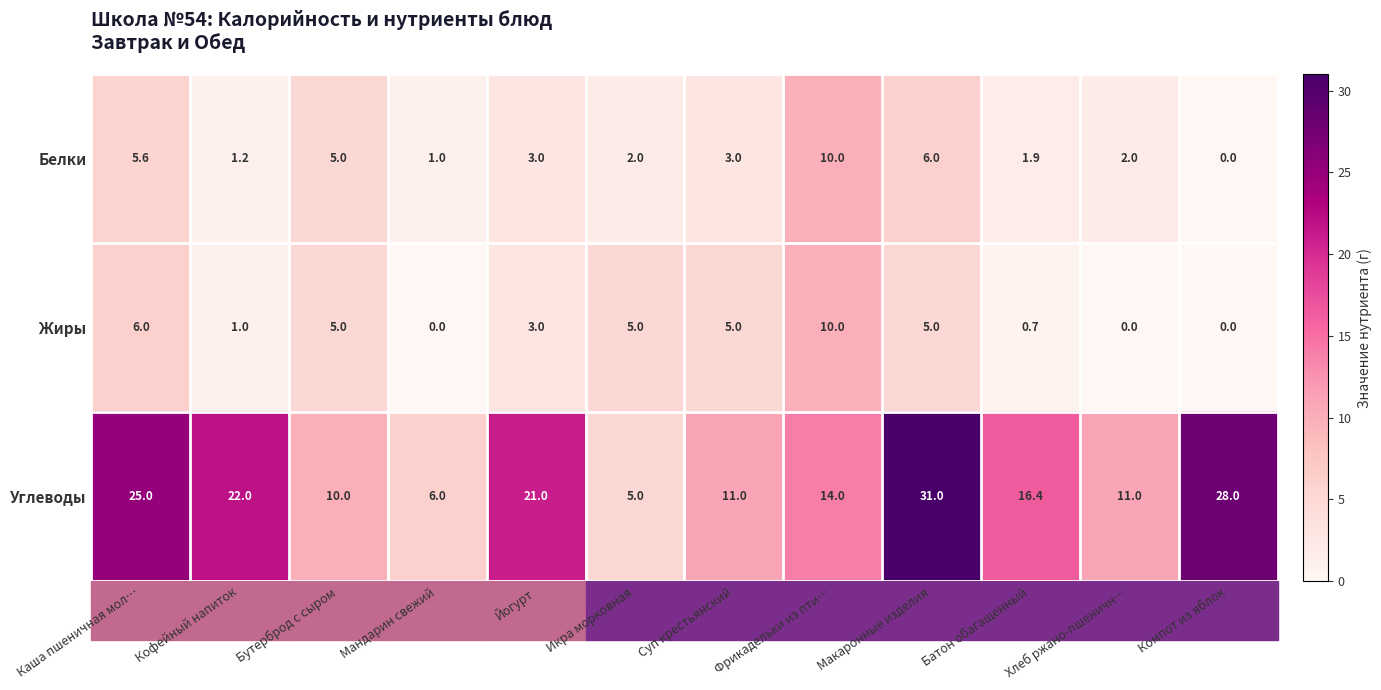

What is the maximum value for Белки?

10.0